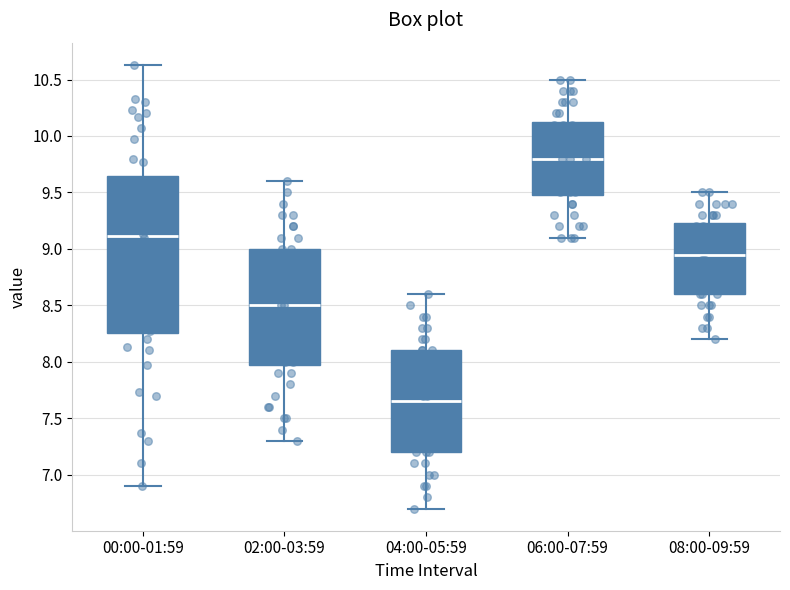

Reading left to right, read every box against the y-axis: the position of its median line, the range the box covers, and the ends of its whiskers. The values are not printed on the chart, so give them approximately, as read against the axis.

00:00-01:59: median 9.10, box 8.25 to 9.65, whiskers 6.90 to 10.65
02:00-03:59: median 8.50, box 8.00 to 9.00, whiskers 7.30 to 9.60
04:00-05:59: median 7.65, box 7.20 to 8.10, whiskers 6.70 to 8.60
06:00-07:59: median 9.80, box 9.50 to 10.15, whiskers 9.10 to 10.50
08:00-09:59: median 8.95, box 8.60 to 9.25, whiskers 8.20 to 9.50